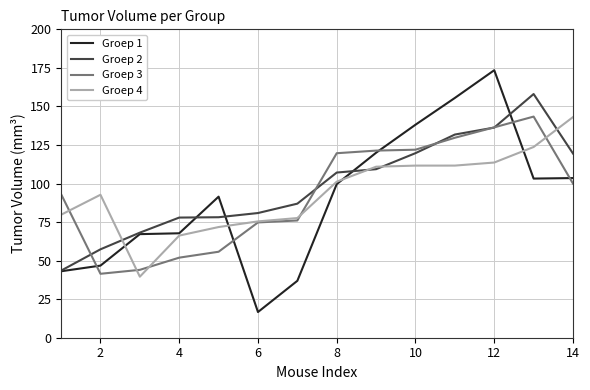

Which series has the widest spread of values?

Groep 1